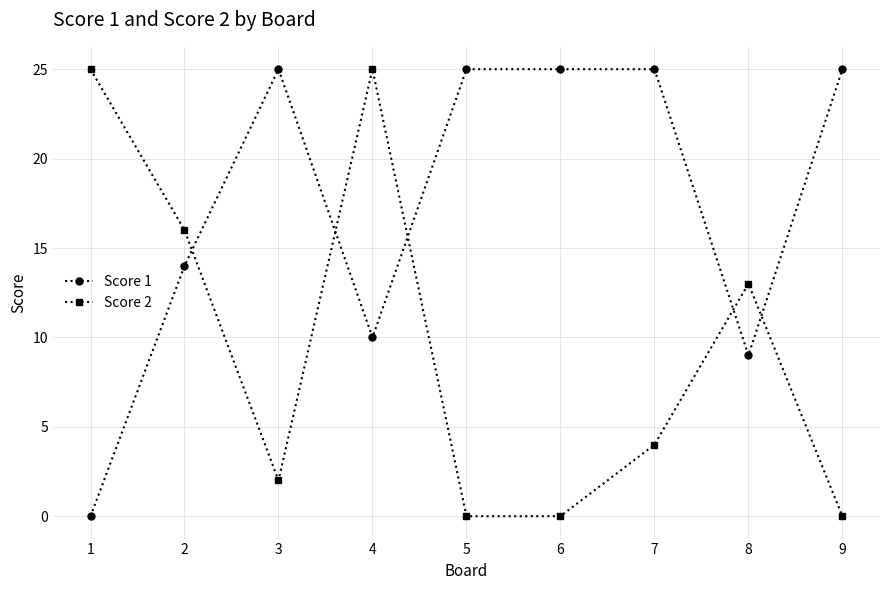

Reading left to right, what are all the values shown in this chart?

Score 1: 0	14	25	10	25	25	25	9	25
Score 2: 25	16	2	25	0	0	4	13	0